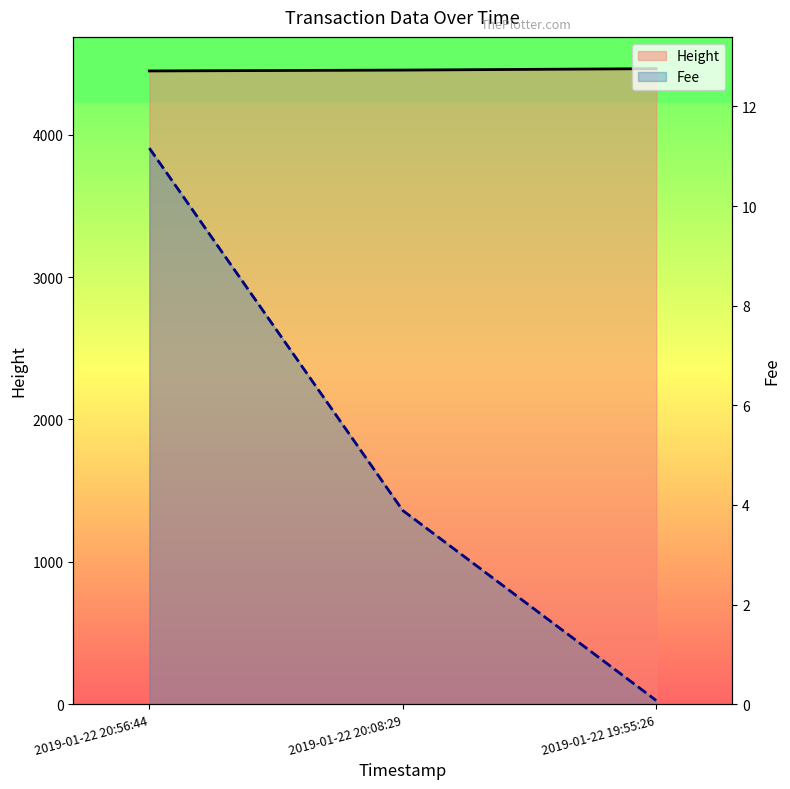

True or false: Fee has a value of 3.9 at 2019-01-22 20:08:29.

True